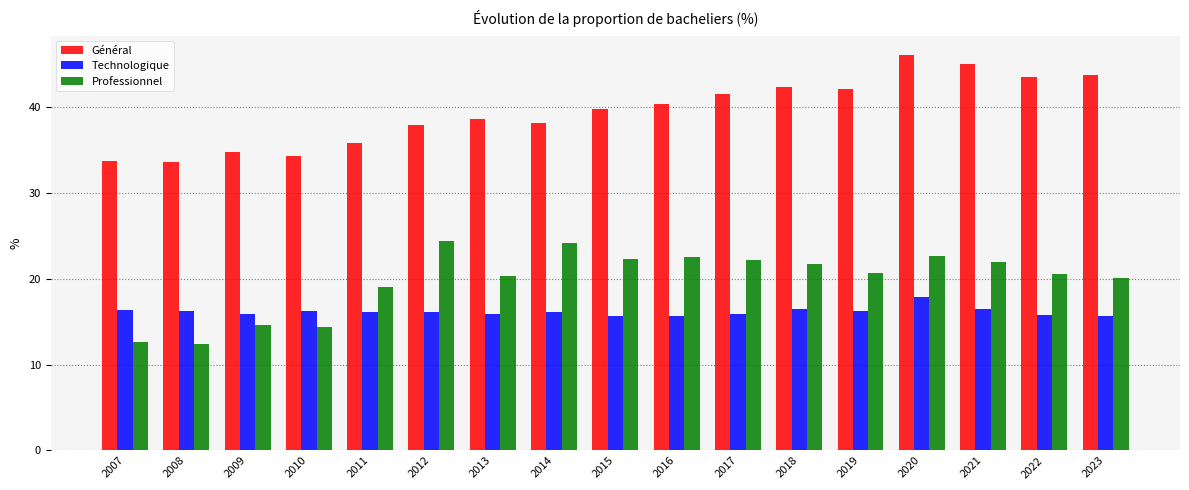

Between 2008 and 2022, which series saw the biggest shift?

Général